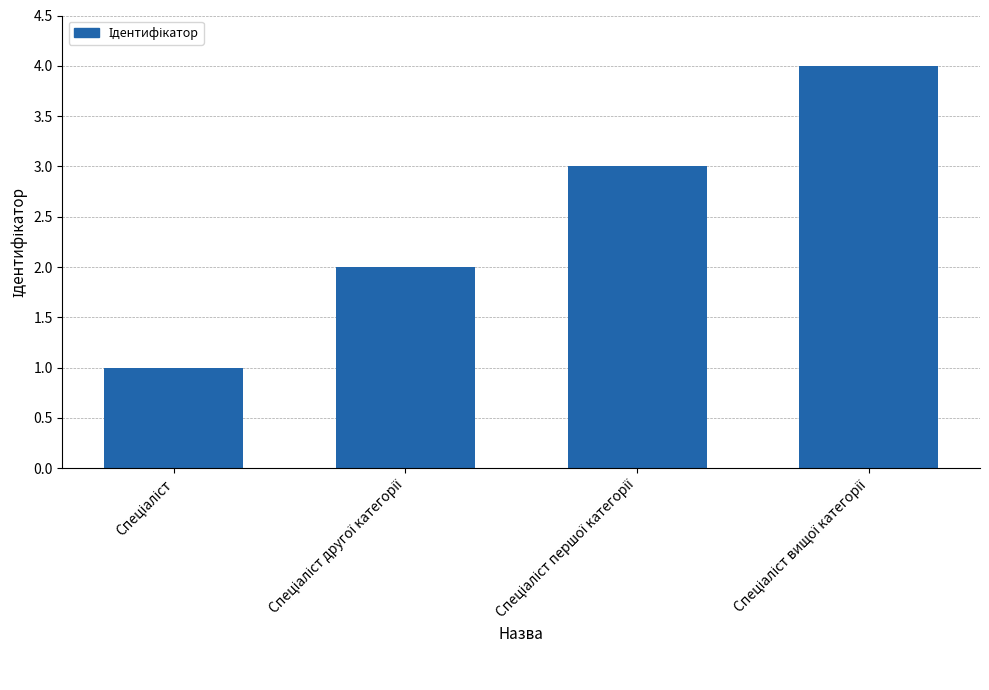

What is the minimum value shown in the chart?

1